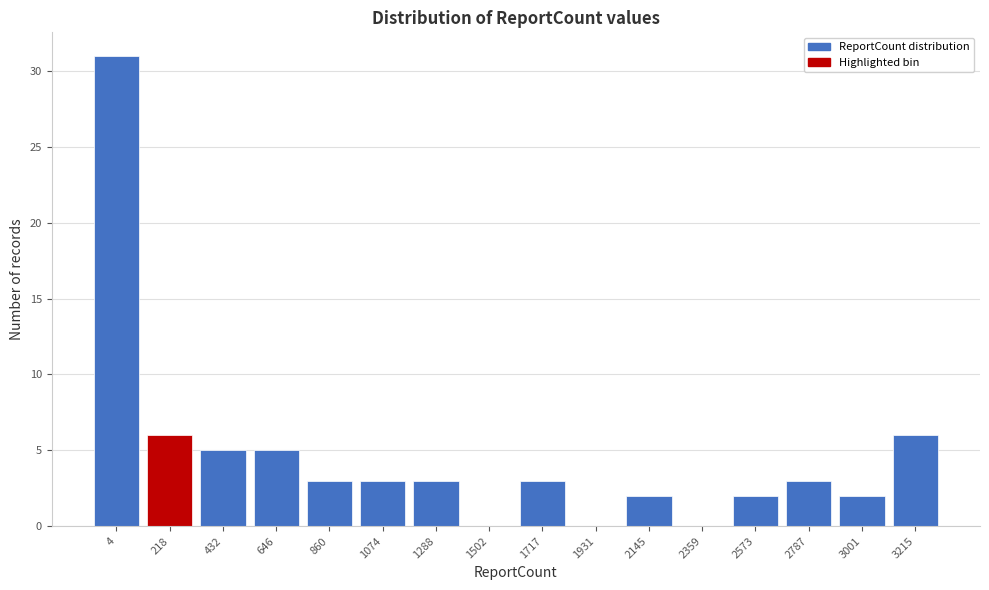

Reading left to right, extract all data points from this chart.

4=31	218=6	432=5	646=5	860=3	1074=3	1288=3	1502=0	1717=3	1931=0	2145=2	2359=0	2573=2	2787=3	3001=2	3215=6